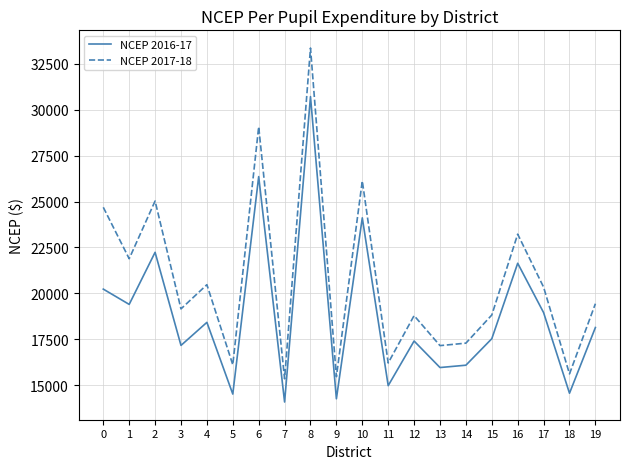

Which label corresponds to the smallest value in the chart?

7